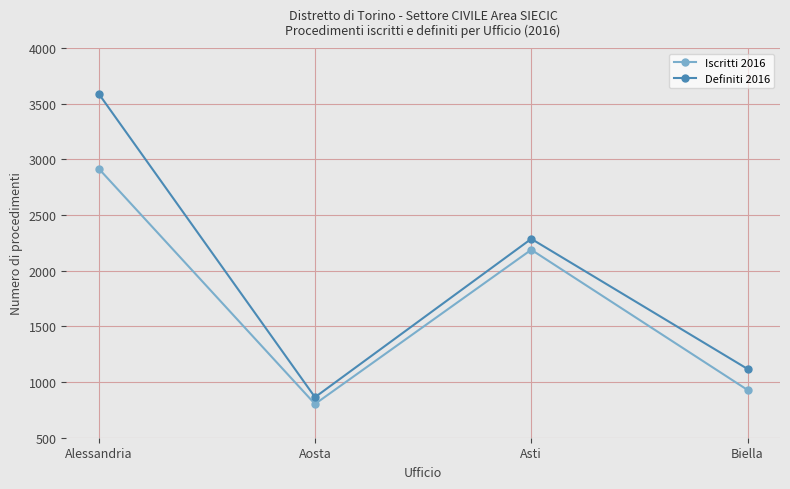

Rank the series at Biella from highest to lowest value.

Definiti 2016, Iscritti 2016